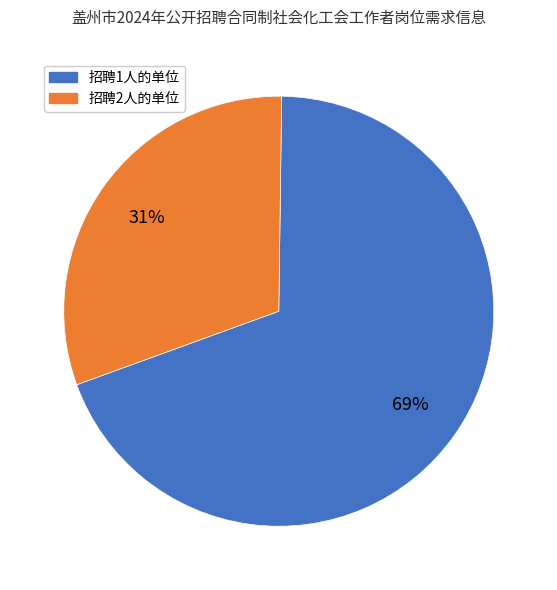

Is there any slice that represents more than half of the pie?

Yes